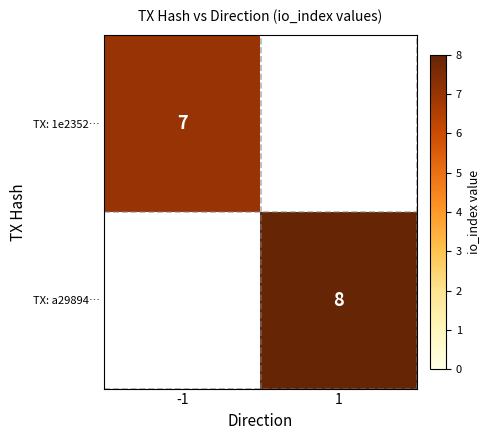

The TX: a29894… series shows 4 at 1. True or false?

False